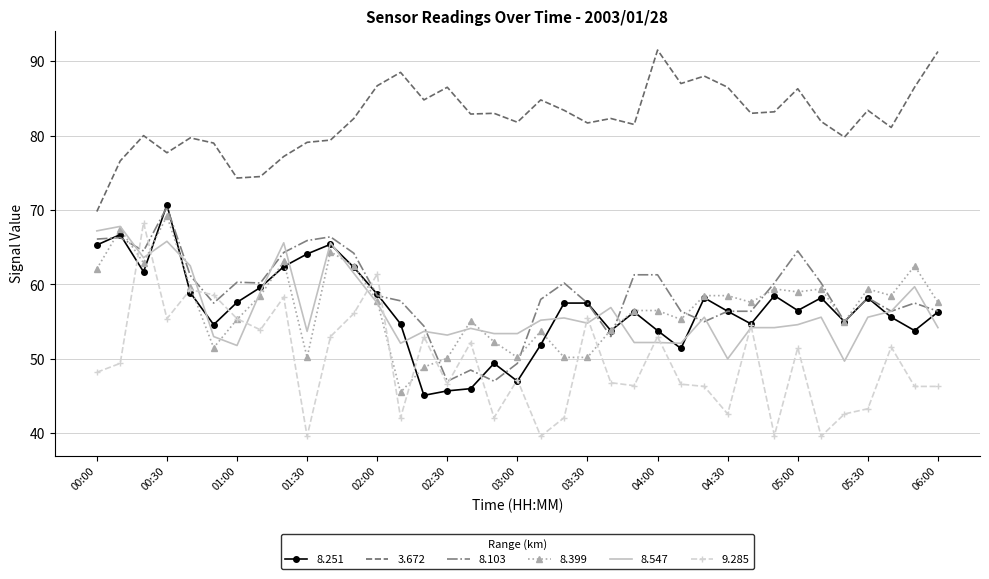

True or false: 8.399 has more than 0 points higher than both neighbors.

True